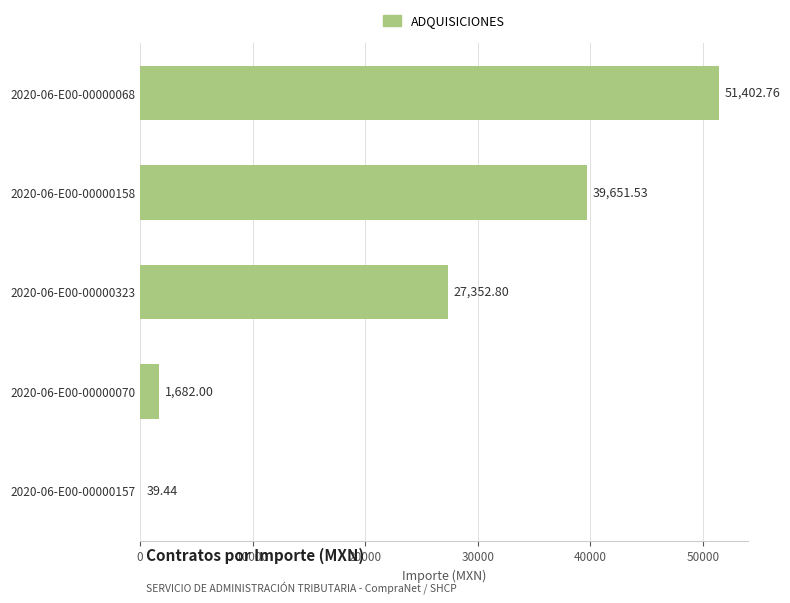

What is the sum of the values at 2020-06-E00-00000323 and 2020-06-E00-00000158?

67004.3